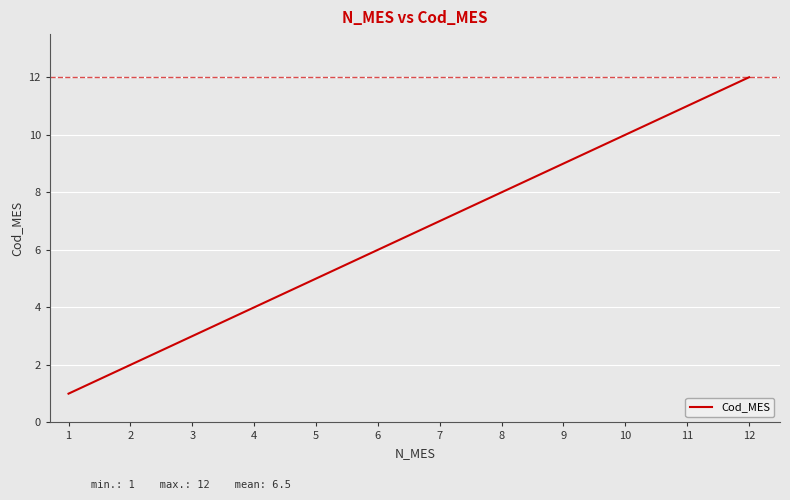

Reading left to right, what are all the values shown in this chart?

1	2	3	4	5	6	7	8	9	10	11	12